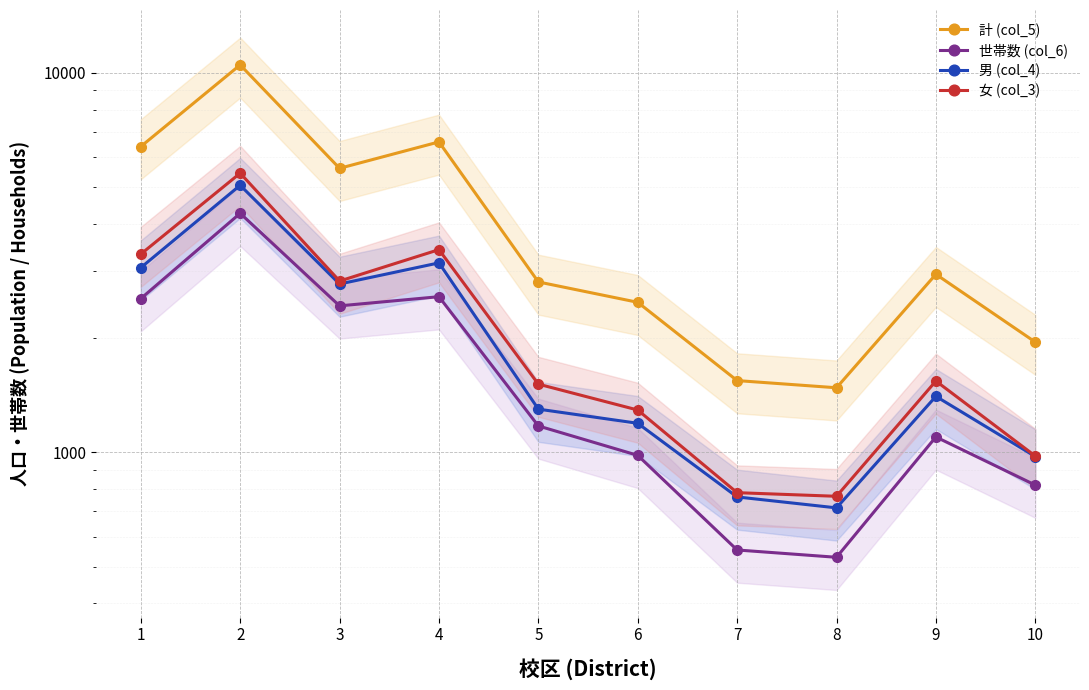

How many categories are shown in the chart?

10